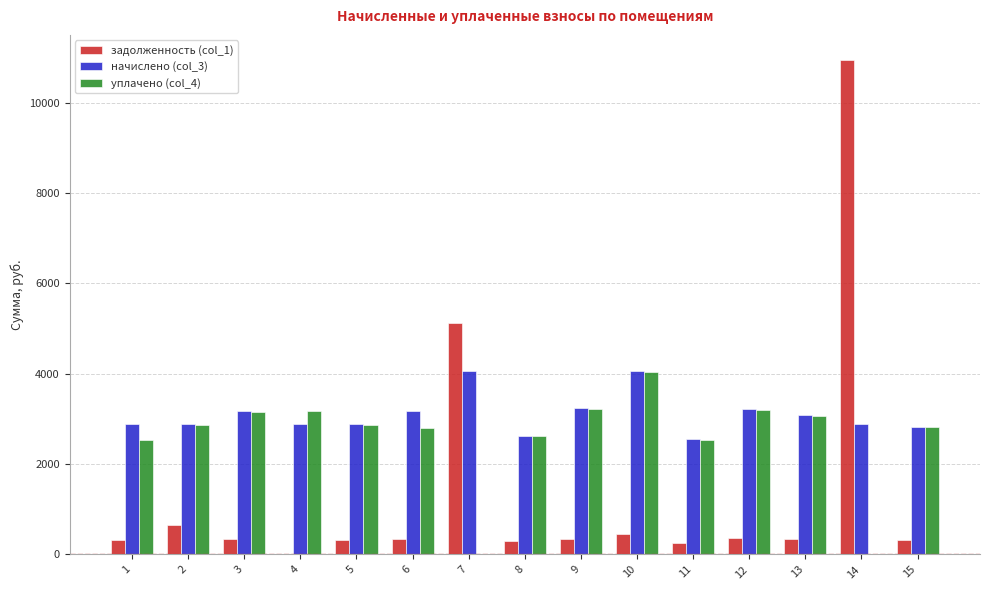

Is the value of задолженность (col_1) at 5 greater than the value of начислено (col_3) at 3?

No